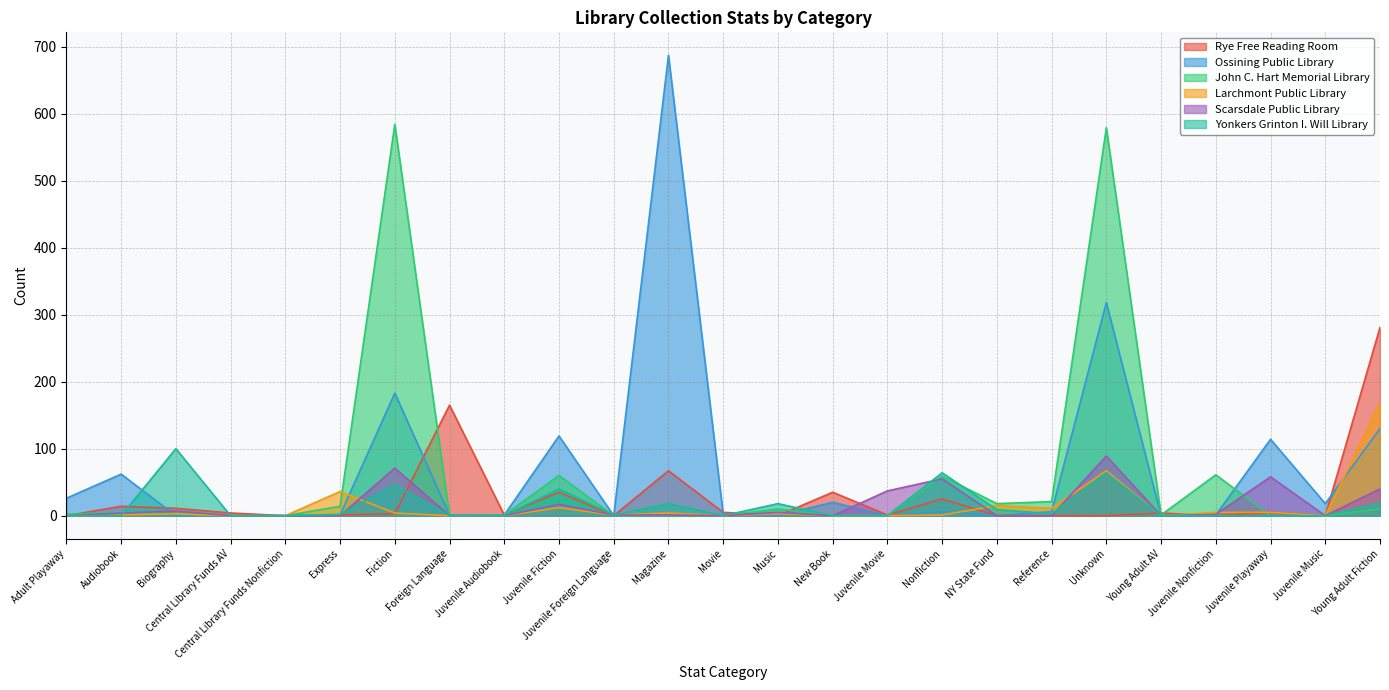

At which label does John C. Hart Memorial Library reach its minimum?

Central Library Funds AV